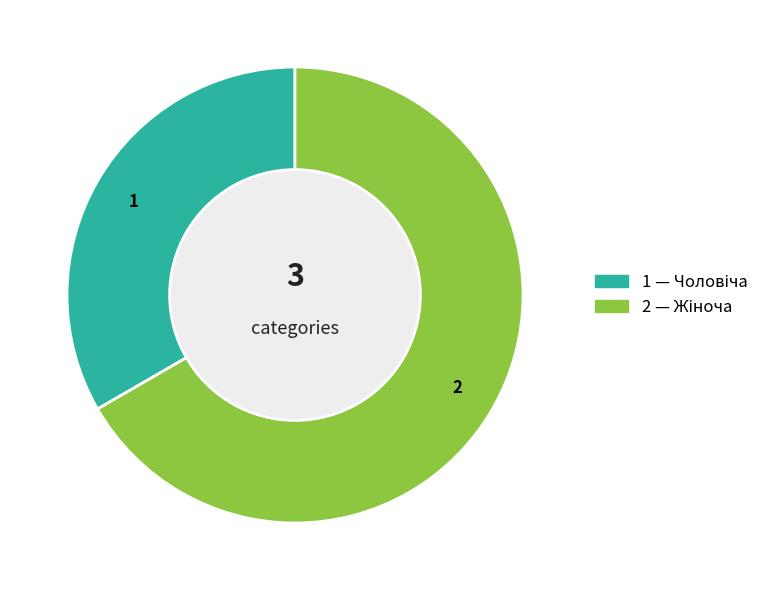

How many slices are in this pie chart?

2